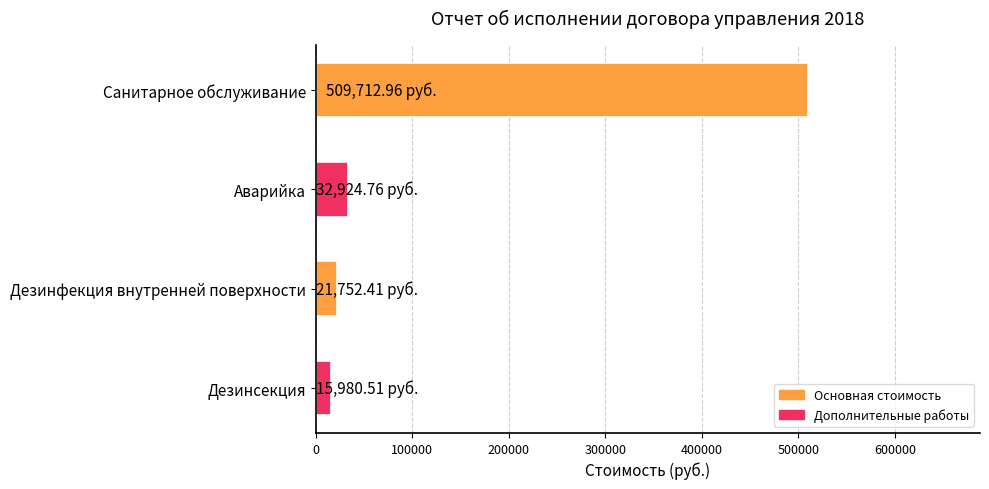

What is the sum of all values?

580370.6